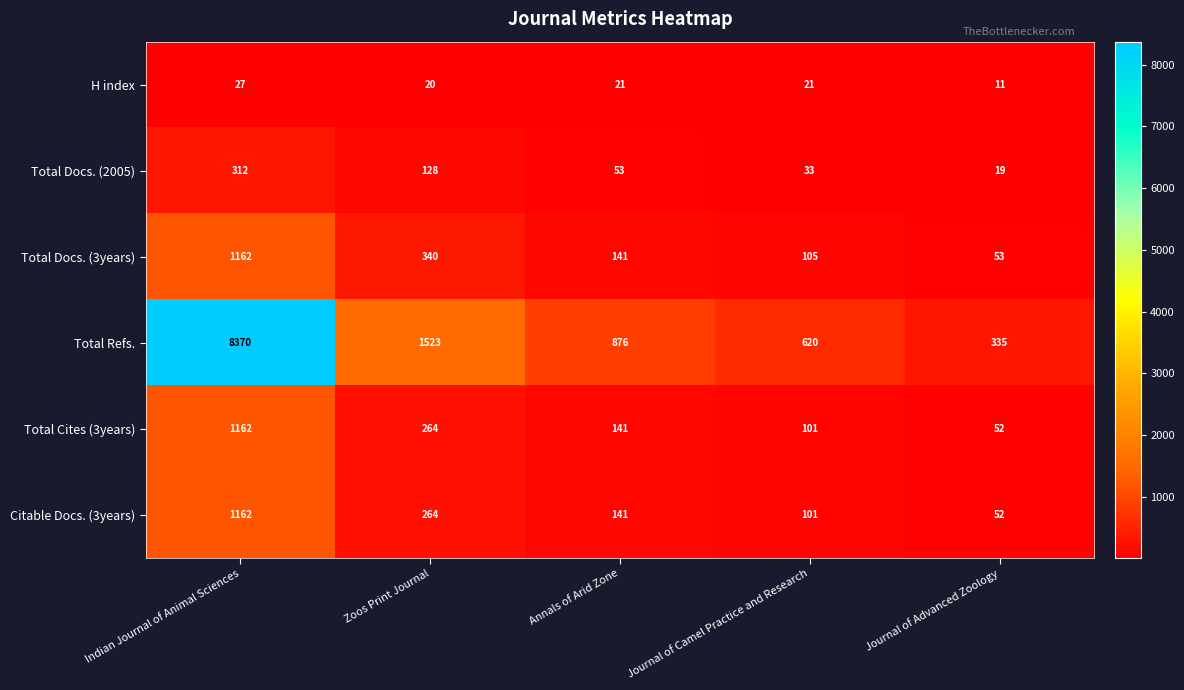

What is the smallest value displayed?

11